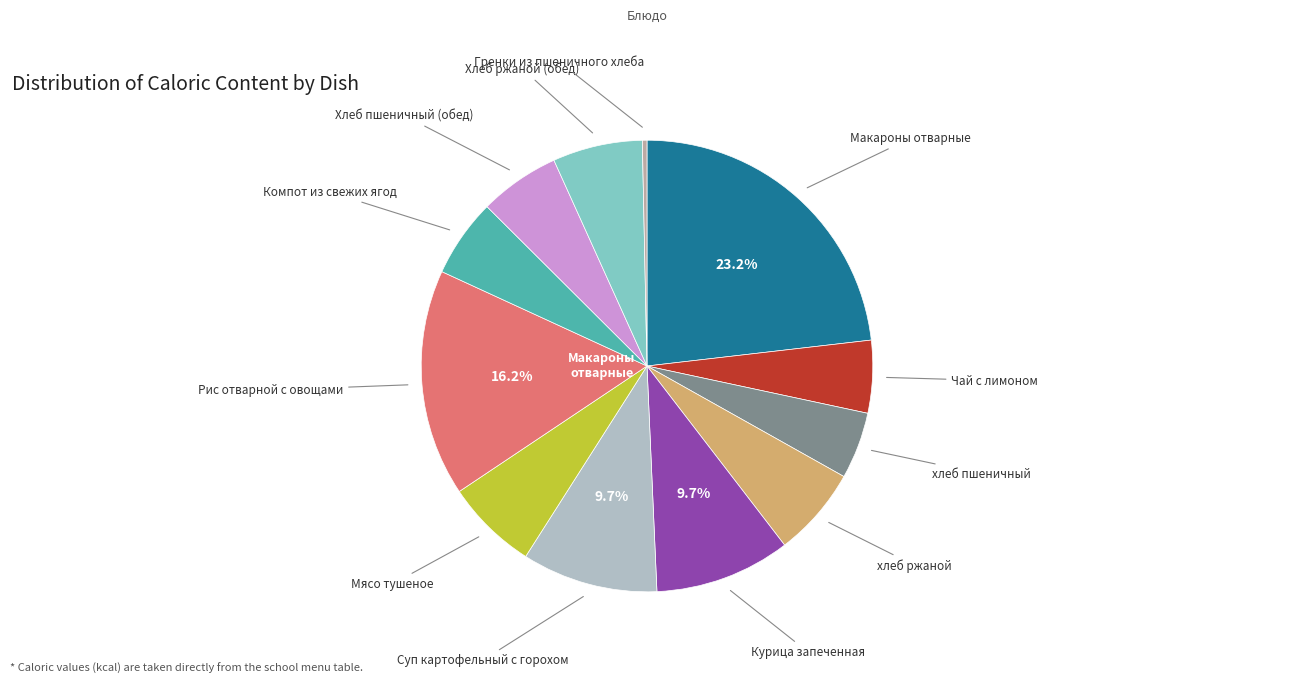

Is there a majority slice in this chart?

No